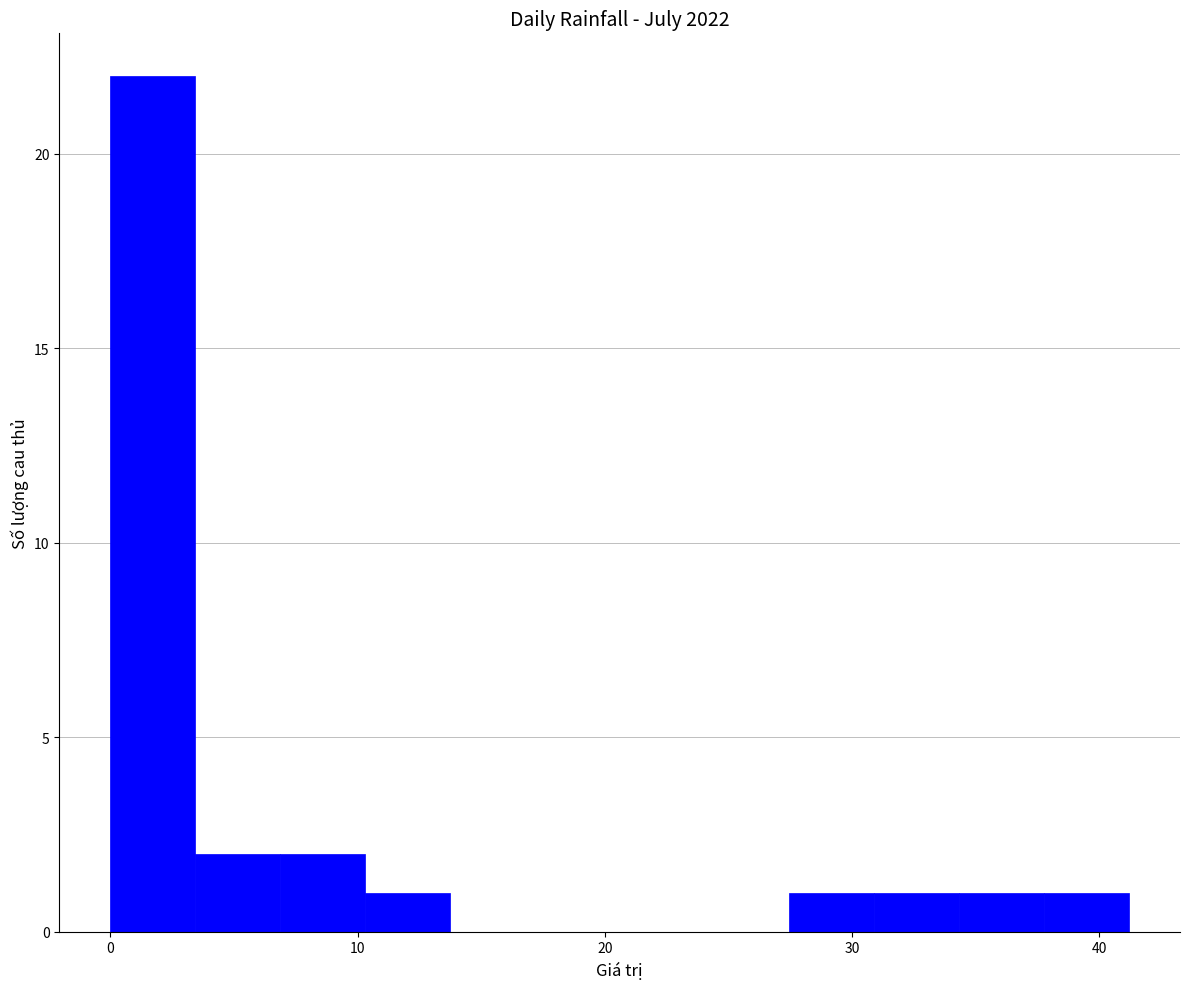

Around what value on the x-axis is the tallest bar? Give the approximate position of its centre, as read against the axis.

2